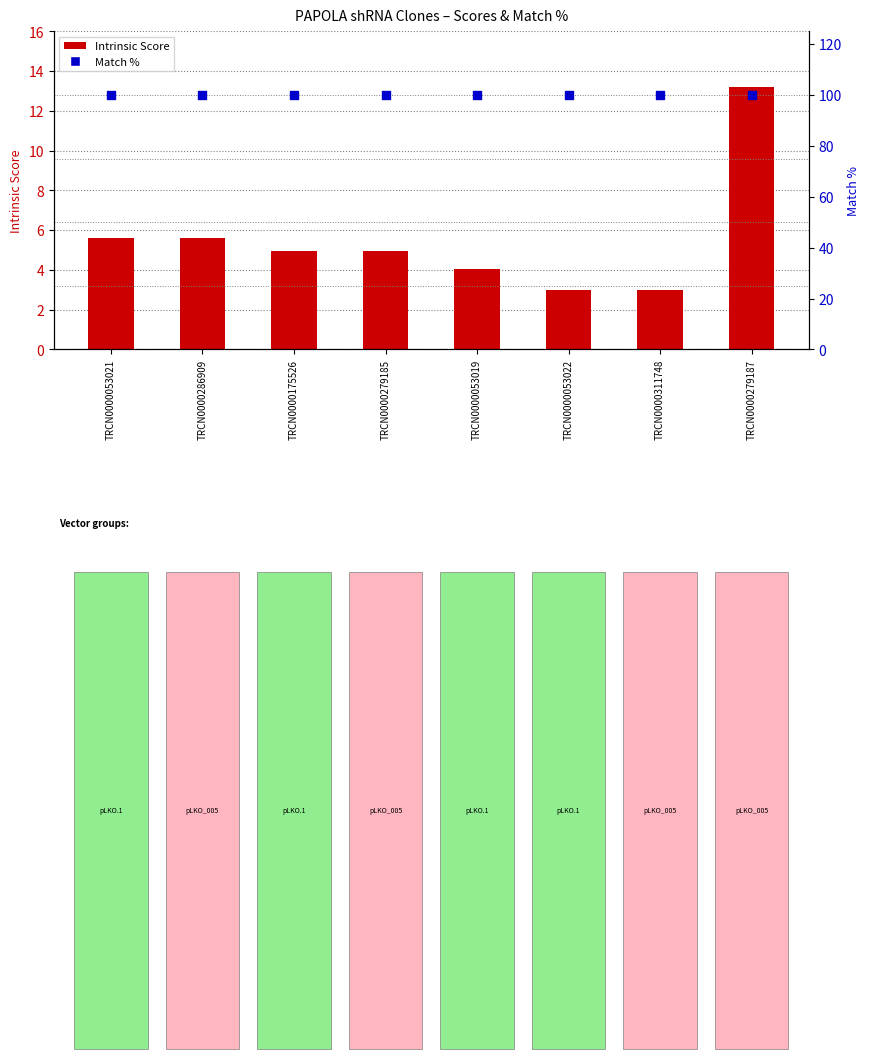

Is the value of Intrinsic Score at TRCN0000286909 greater than the value of Match % at TRCN0000053022?

No